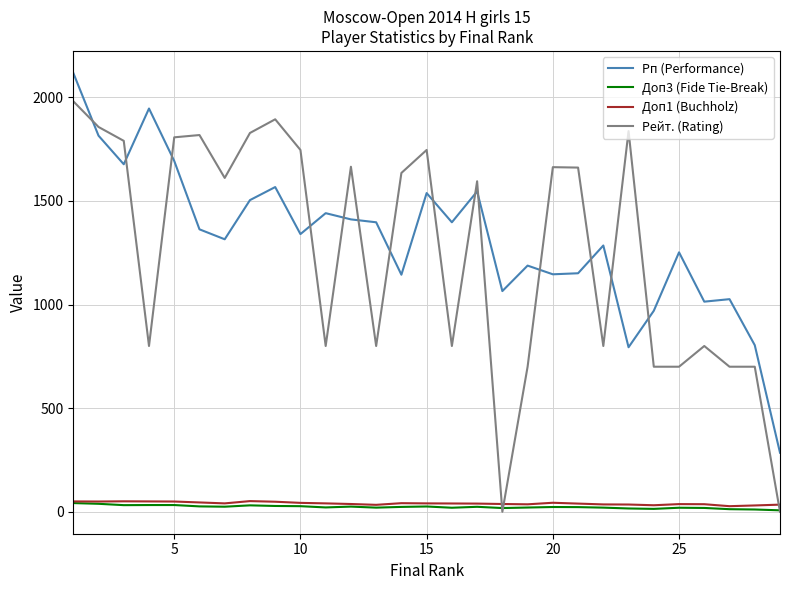

What is the sum of all Рп (Performance) values?

38192.0